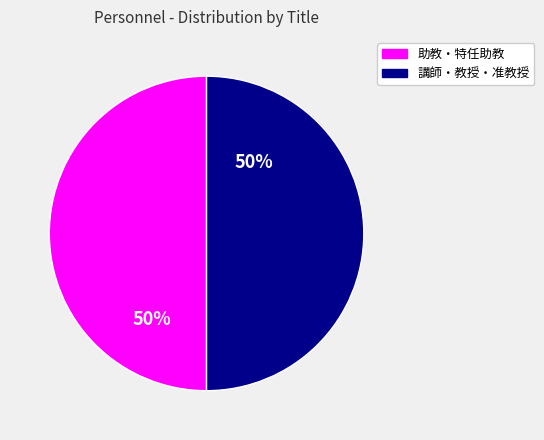

To the nearest percent, what is the average slice percentage?

50%